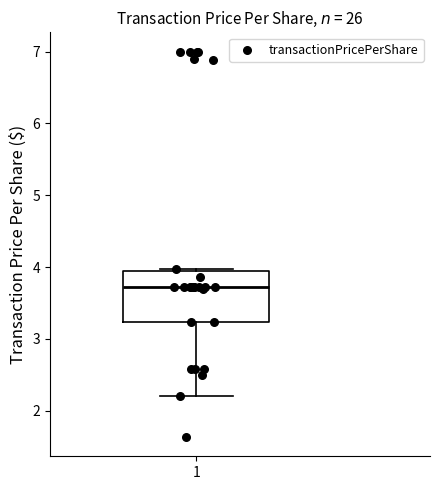

Read this box plot against the y-axis: the position of the median line, the range covered by the box, and the ends of both whiskers. The values are not printed on the chart, so give them approximately, as read against the axis.

median 3.7, box 3.2 to 4.0, whiskers 2.2 to 4.0